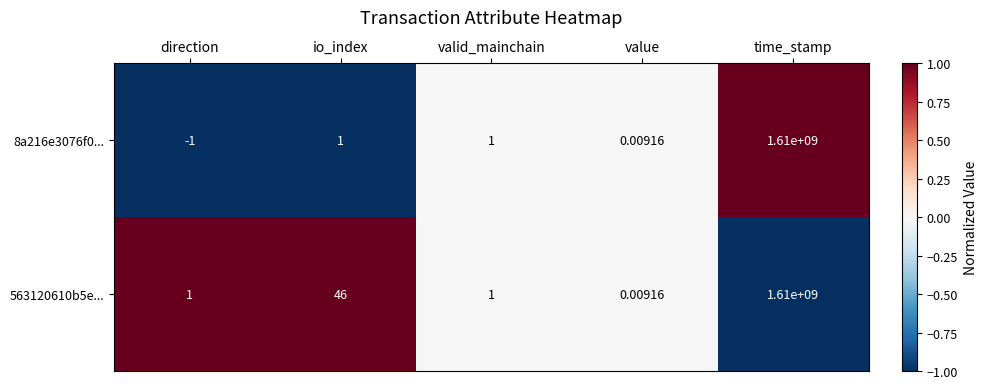

What is the difference between the highest and lowest values at io_index?

45.0